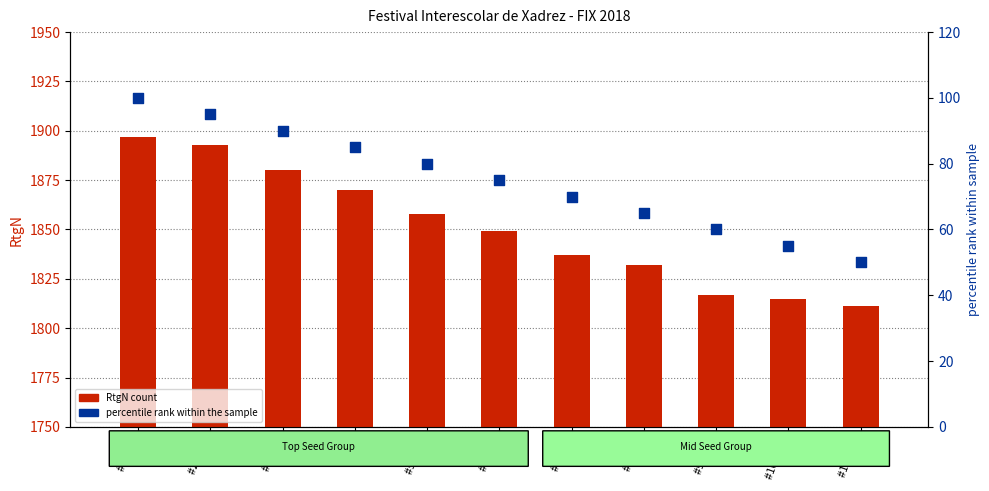

Which series contains the highest Y value?

RtgN